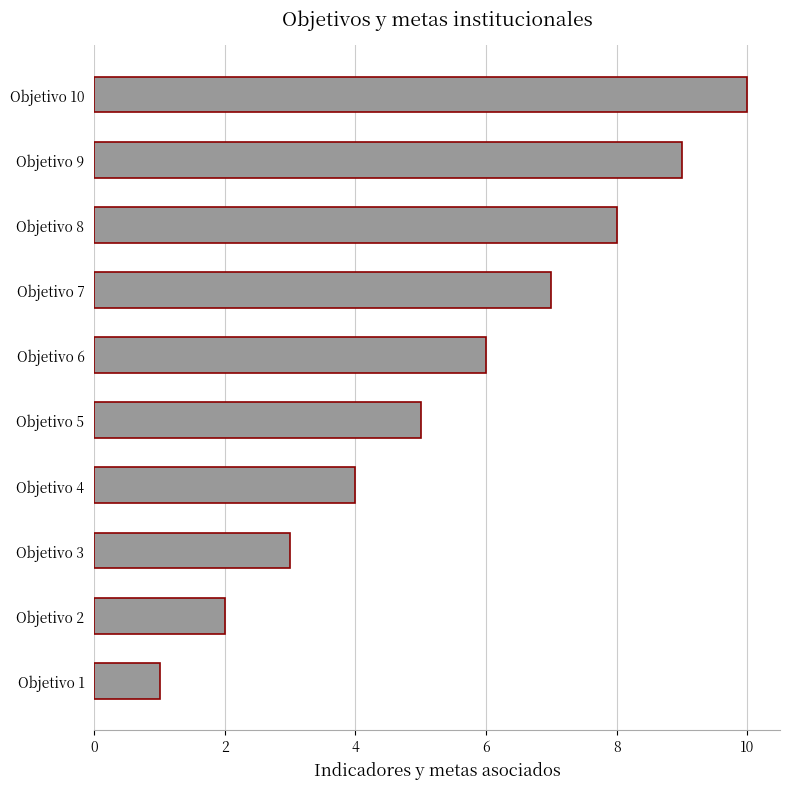

Does the chart contain any negative values?

No